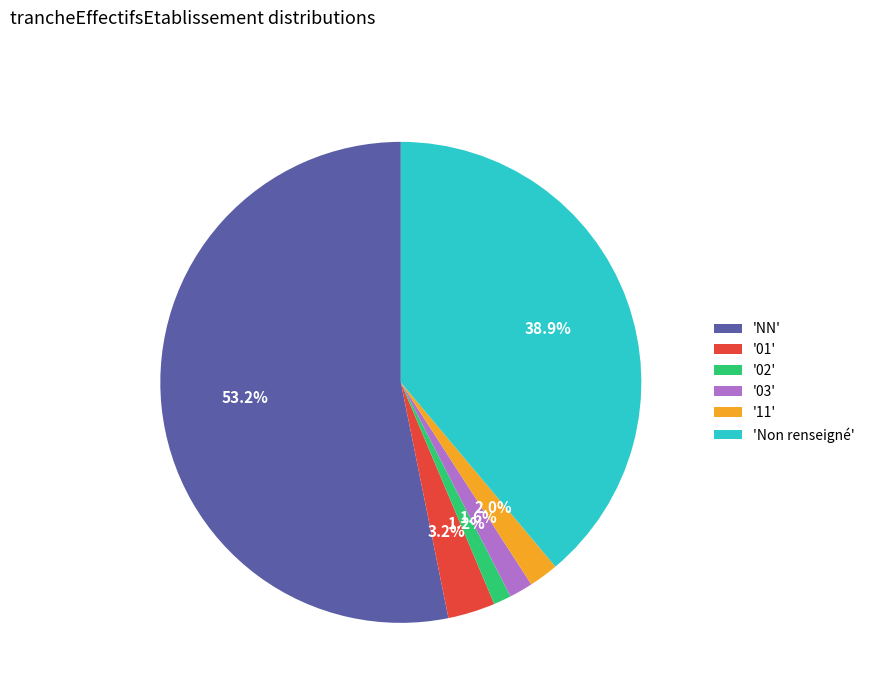

Approximately how many times larger is the value at '02' compared to '01'?

0.4